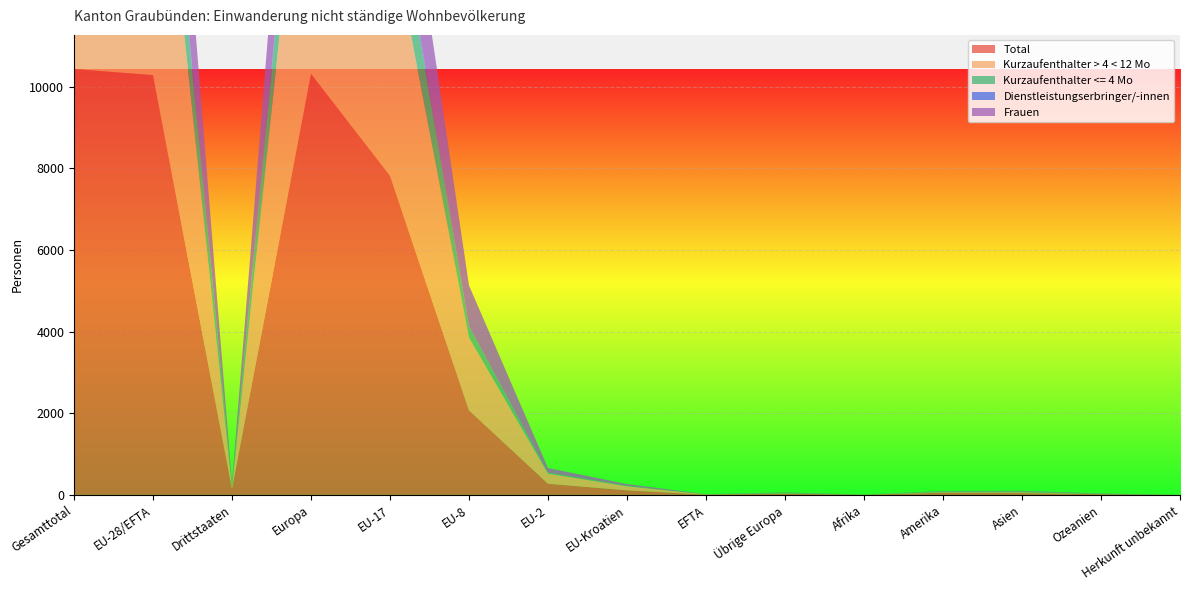

Reading left to right, transcribe all the data shown in this chart.

Total: Gesamttotal=10433	EU-28/EFTA=10282	Drittstaaten=151	Europa=10314	EU-17=7818	EU-8=2072	EU-2=273	EU-Kroatien=112	EFTA=7	Übrige Europa=32	Afrika=3	Amerika=54	Asien=44	Ozeanien=18	Herkunft unbekannt=0
Kurzaufenthalter > 4 < 12 Mo: Gesamttotal=8313	EU-28/EFTA=8273	Drittstaaten=40	Europa=8278	EU-17=6136	EU-8=1784	EU-2=248	EU-Kroatien=99	EFTA=6	Übrige Europa=5	Afrika=0	Amerika=13	Asien=21	Ozeanien=1	Herkunft unbekannt=0
Kurzaufenthalter <= 4 Mo: Gesamttotal=1890	EU-28/EFTA=1829	Drittstaaten=61	Europa=1843	EU-17=1525	EU-8=269	EU-2=23	EU-Kroatien=11	EFTA=1	Übrige Europa=14	Afrika=2	Amerika=20	Asien=19	Ozeanien=6	Herkunft unbekannt=0
Dienstleistungserbringer/-innen: Gesamttotal=165	EU-28/EFTA=162	Drittstaaten=3	Europa=165	EU-17=149	EU-8=10	EU-2=1	EU-Kroatien=2	EFTA=0	Übrige Europa=3	Afrika=0	Amerika=0	Asien=0	Ozeanien=0	Herkunft unbekannt=0
Frauen: Gesamttotal=3762	EU-28/EFTA=3723	Drittstaaten=39	Europa=3729	EU-17=2570	EU-8=996	EU-2=113	EU-Kroatien=41	EFTA=3	Übrige Europa=6	Afrika=1	Amerika=8	Asien=15	Ozeanien=9	Herkunft unbekannt=0